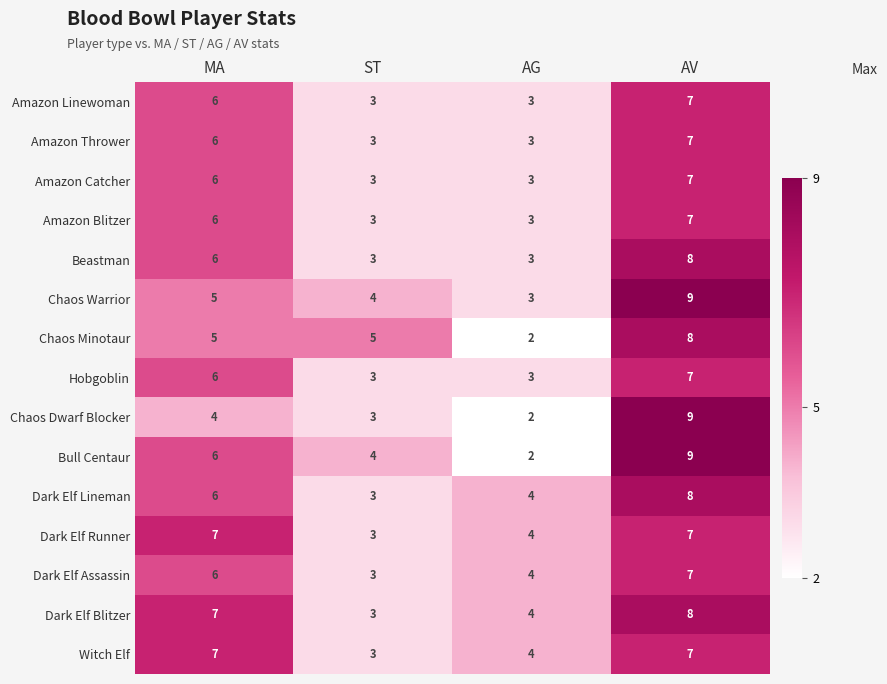

How many Amazon Thrower values are between 3 and 7?

4